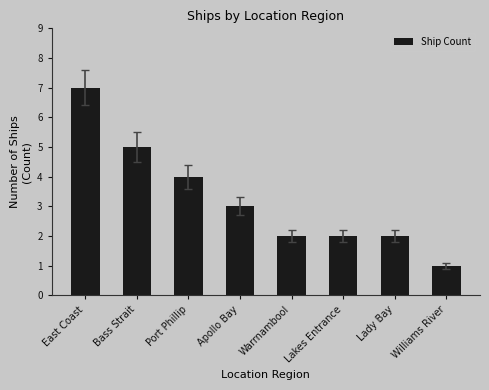

The chart shows a value of 7 at East Coast. True or false?

True